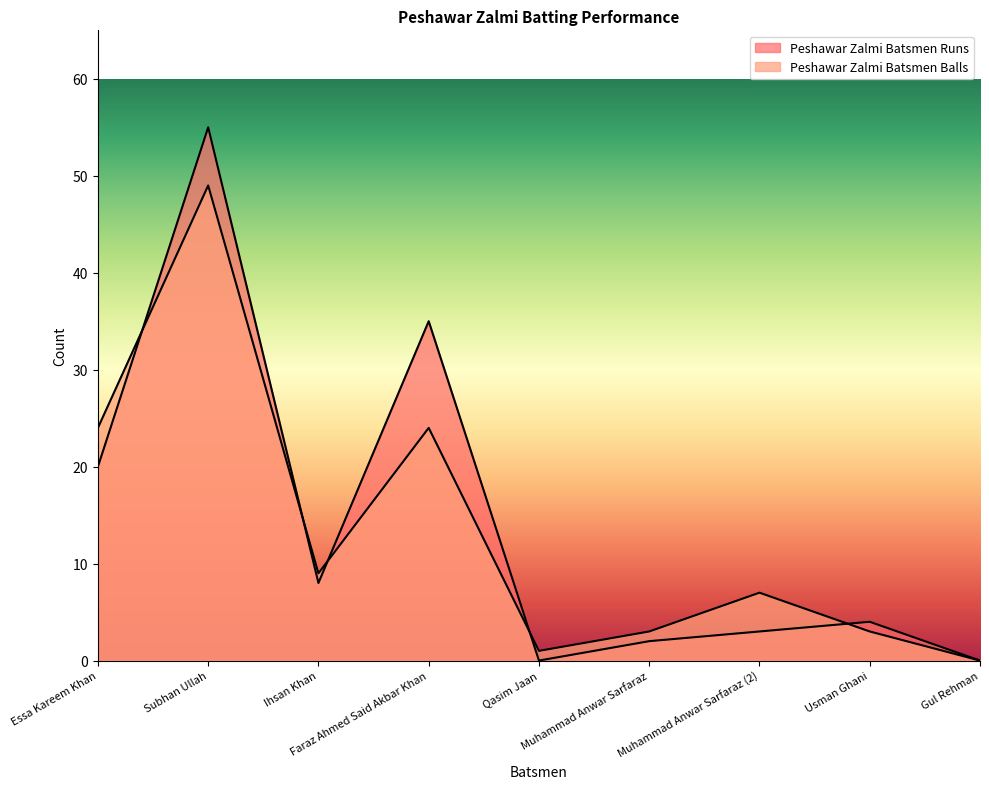

Which series has the largest total across all categories?

Peshawar Zalmi Batsmen Runs